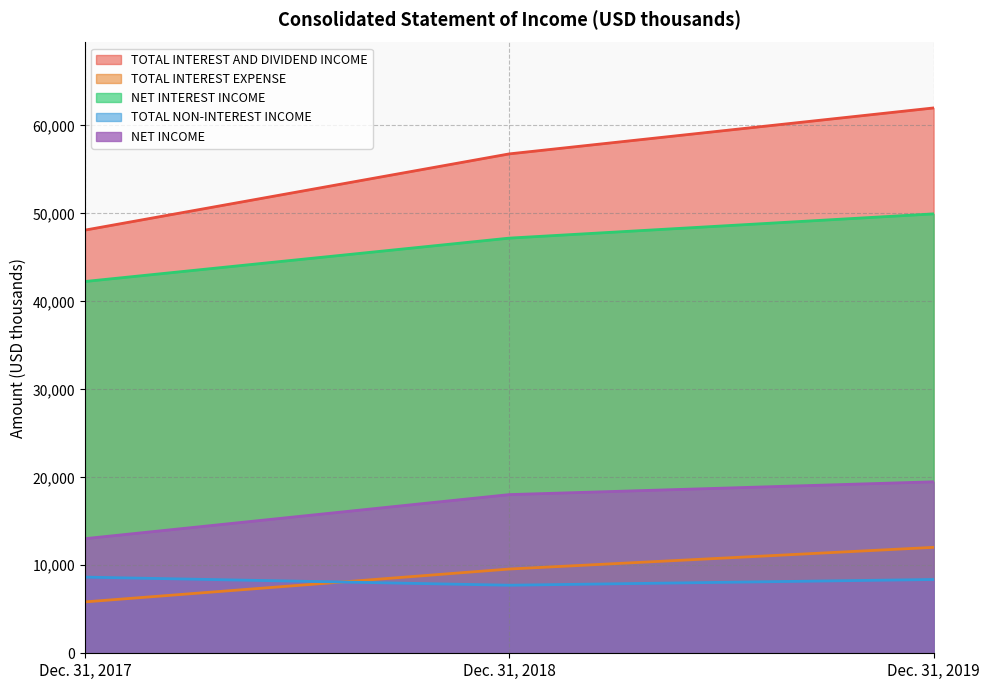

What is the difference between the maximum and minimum values in the NET INCOME series?

6465